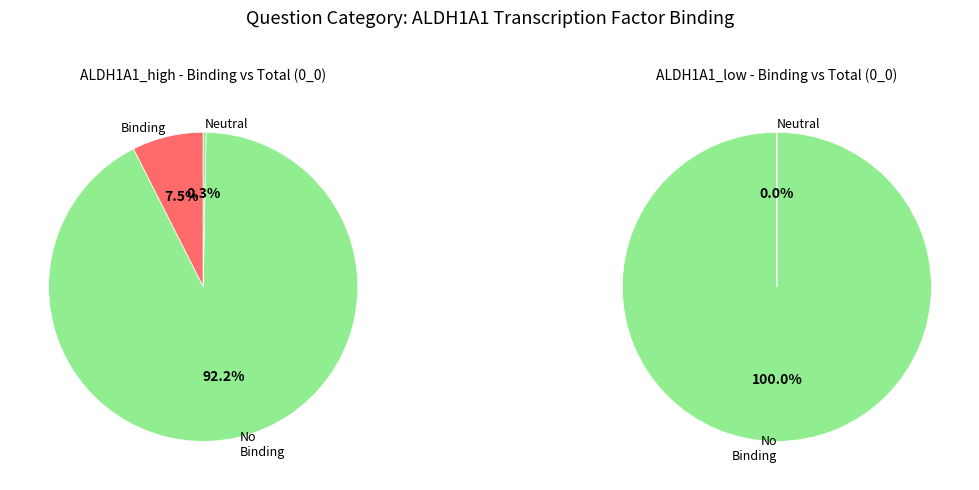

Is ERG the majority of the pie?

No